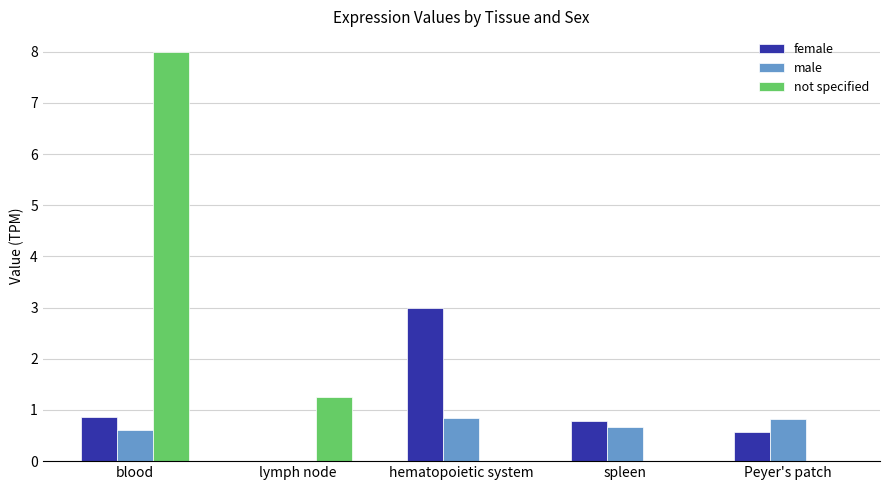

True or false: male has a value of 0.6 at blood.

True